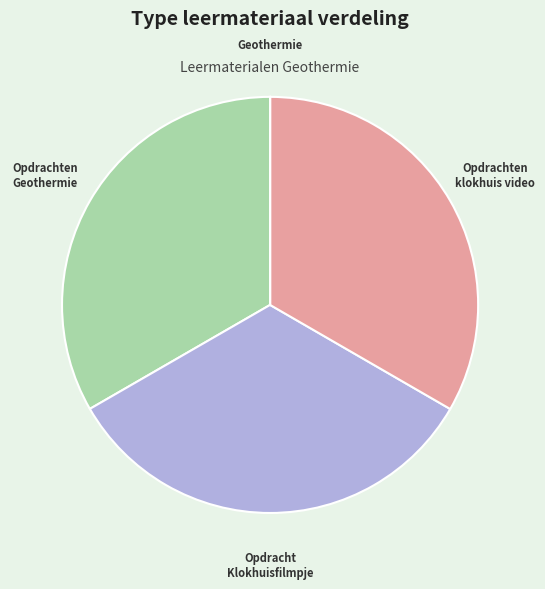

Is there a majority slice in this chart?

No